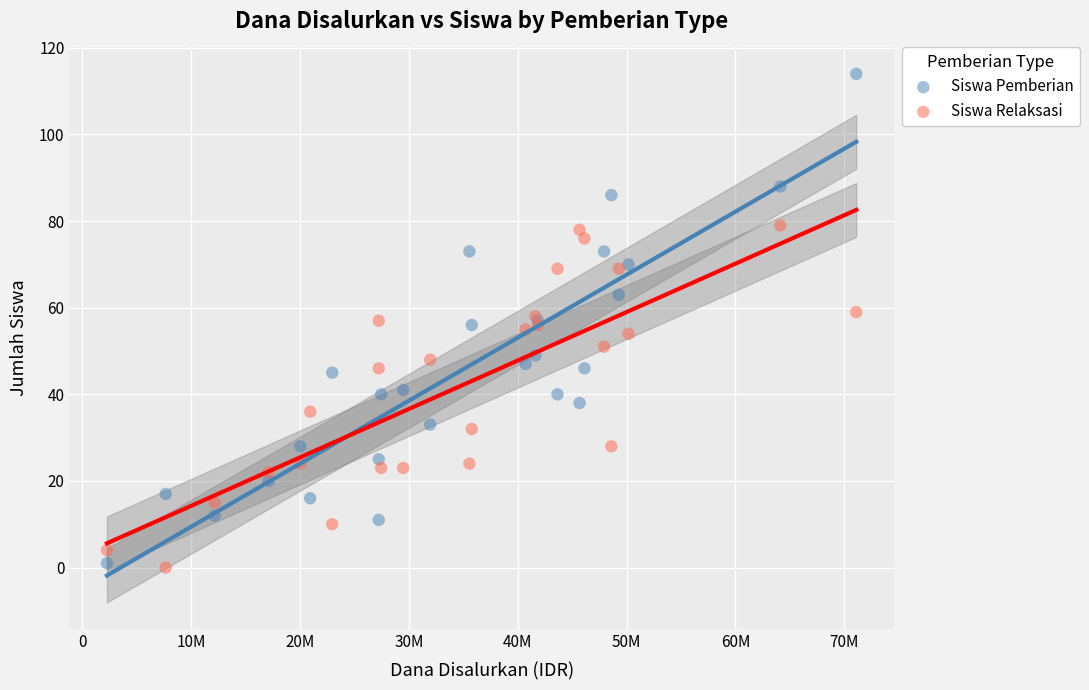

What is the X range (max minus min) for the scatter plot?

68850000